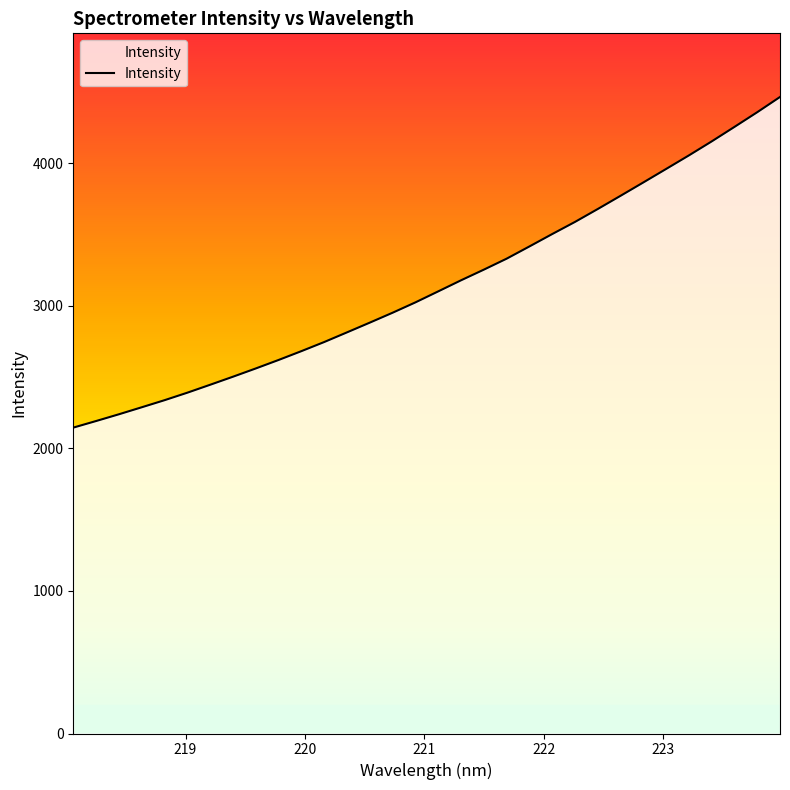

Reading left to right, list all the values displayed in this chart.

2144.8	2191.0	2238.4	2287.5	2337.2	2389.8	2445.4	2501.9	2559.8	2619.3	2681.2	2745.1	2812.9	2881.2	2950.6	3023.1	3100.2	3177.9	3252.5	3329.5	3415.2	3502.1	3587.2	3677.7	3770.4	3864.0	3958.6	4053.6	4151.7	4253.4	4356.3	4463.2